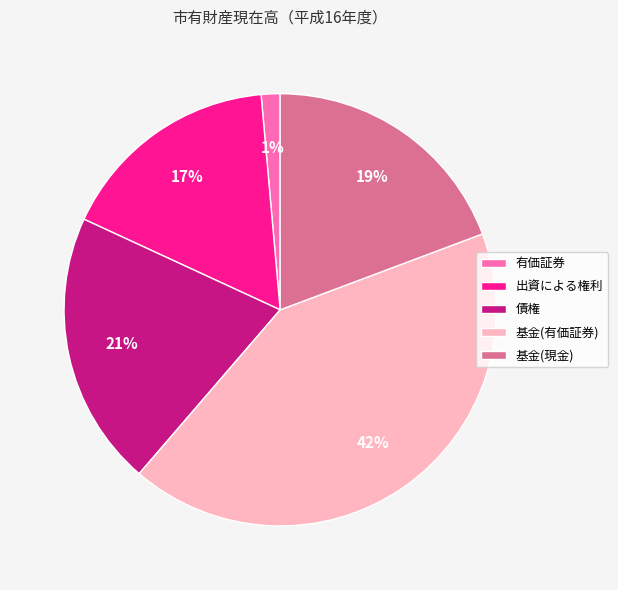

What is the ratio of the value at 出資による権利 to the value at 基金(有価証券)?

0.4